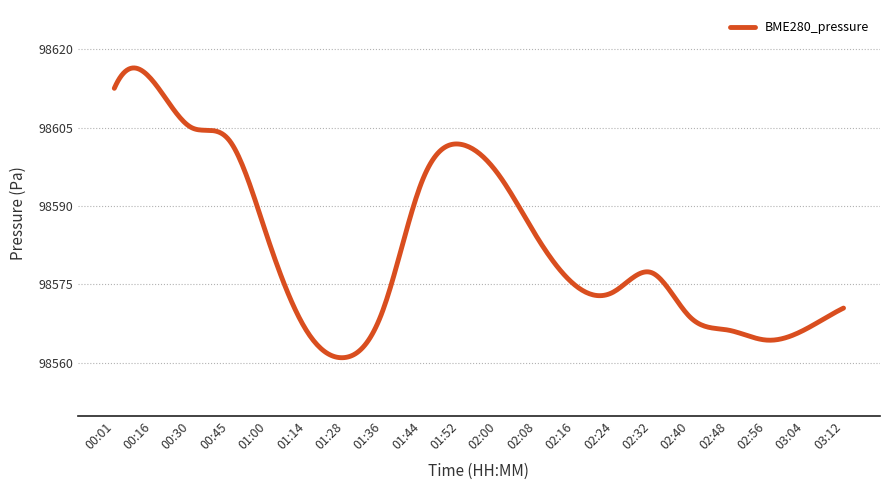

What is the difference between the maximum and minimum values?

55.5